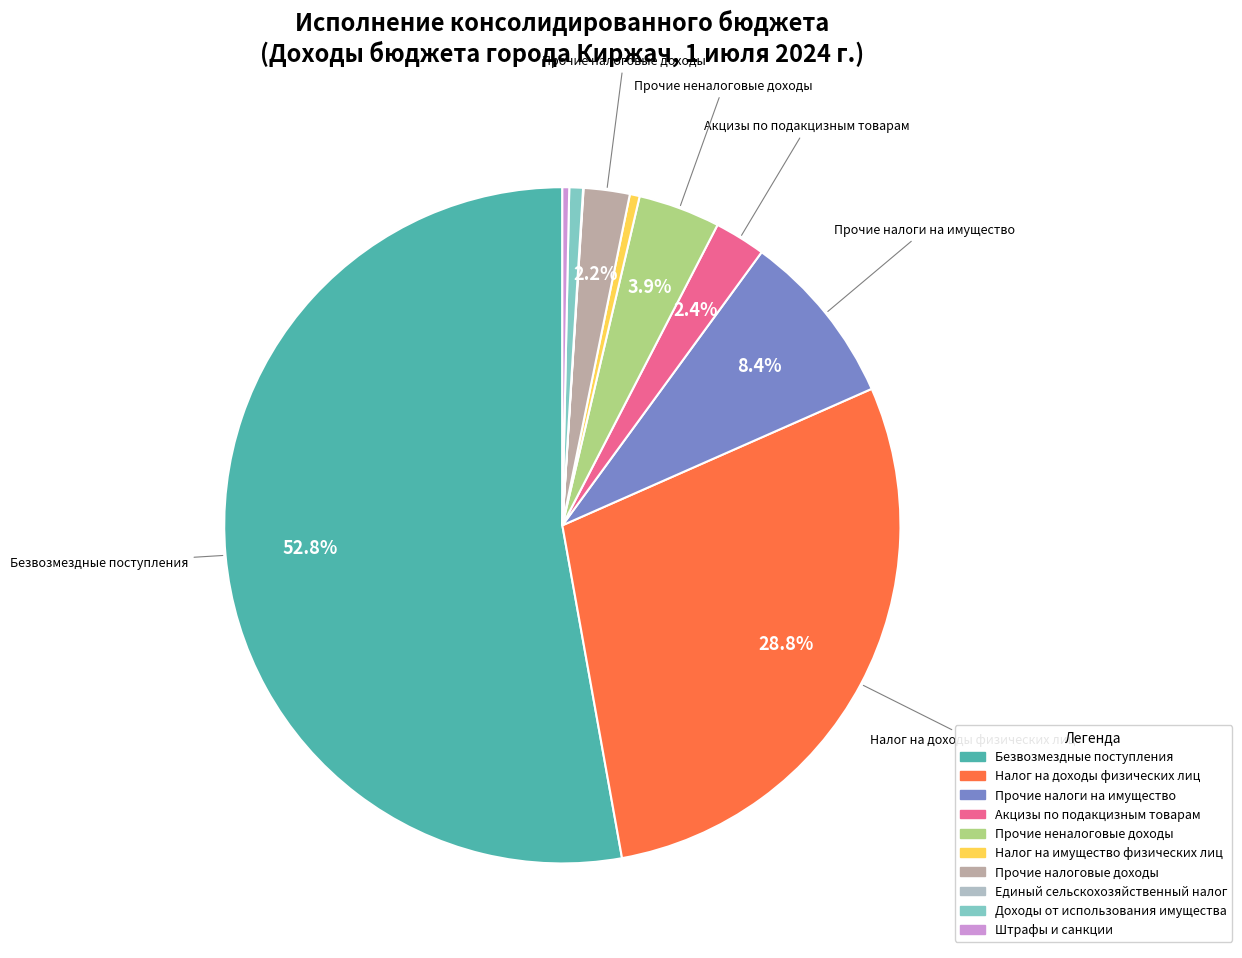

Is there a majority slice in this chart?

Yes